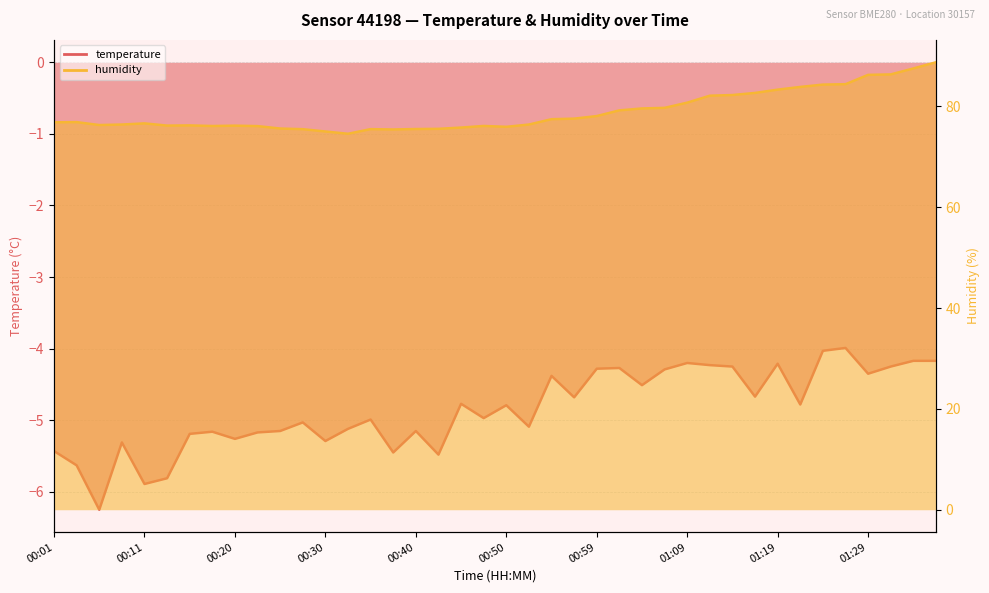

What position from the right is 01:31?

3